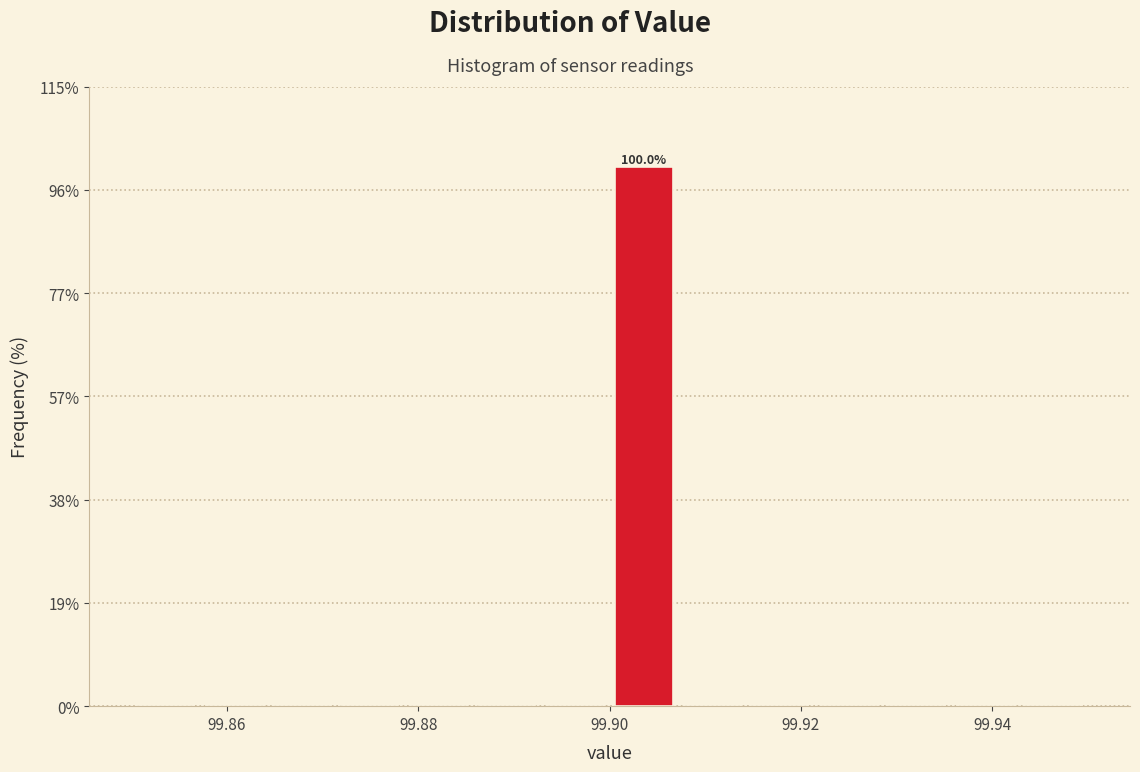

Around what value on the x-axis is the tallest bar? Give the approximate position of its centre, as read against the axis.

99.904